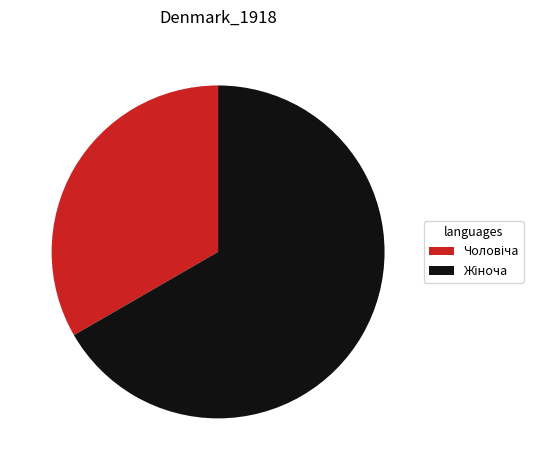

Is there a majority slice in this chart?

Yes